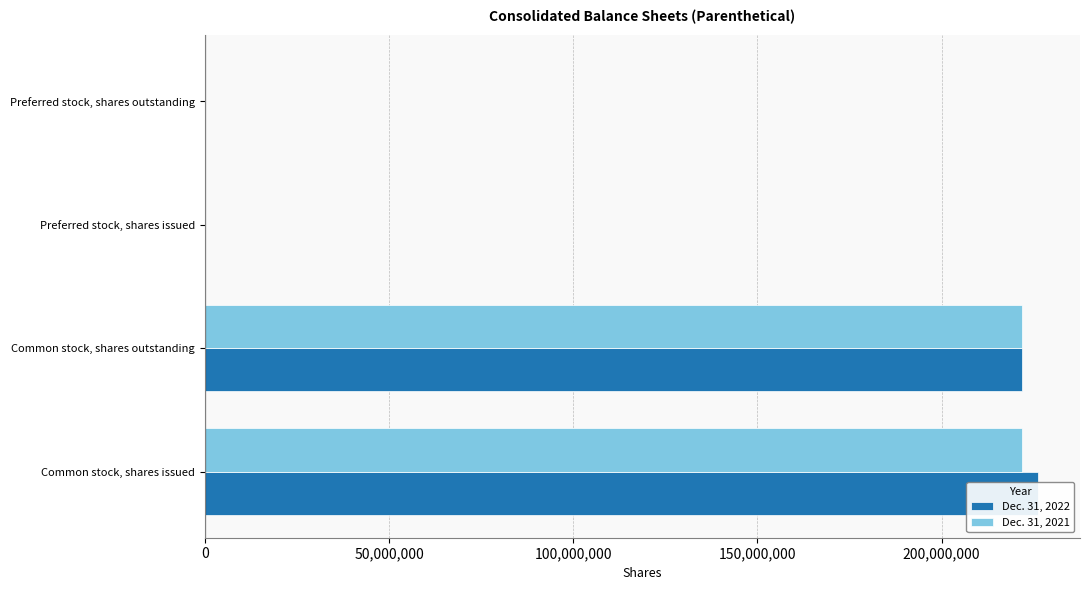

What is the value of the Dec. 31, 2021 bar at the 1st from the left?

221960000